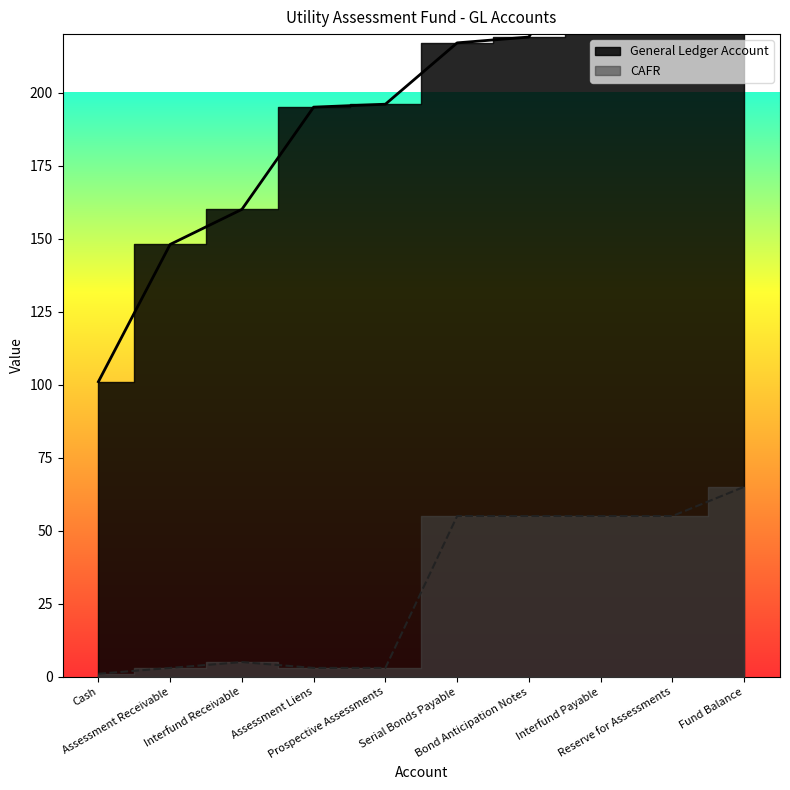

How many lines are shown in the chart?

2